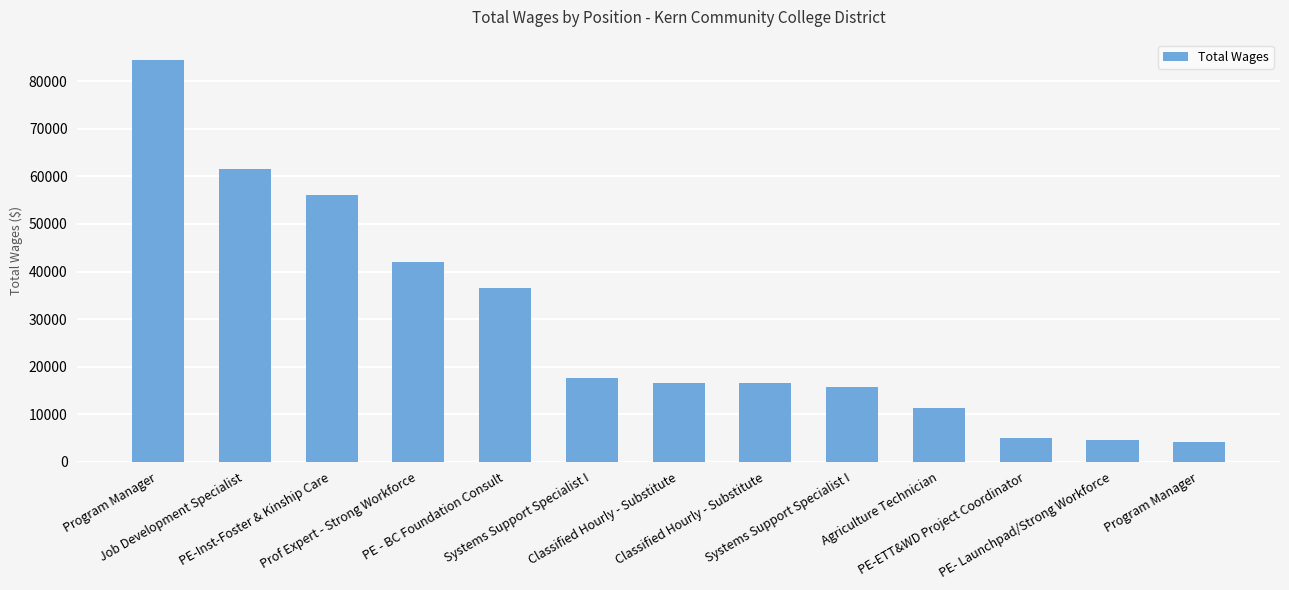

What is the label of the 11th bar from the left?

PE-ETT&WD Project Coordinator